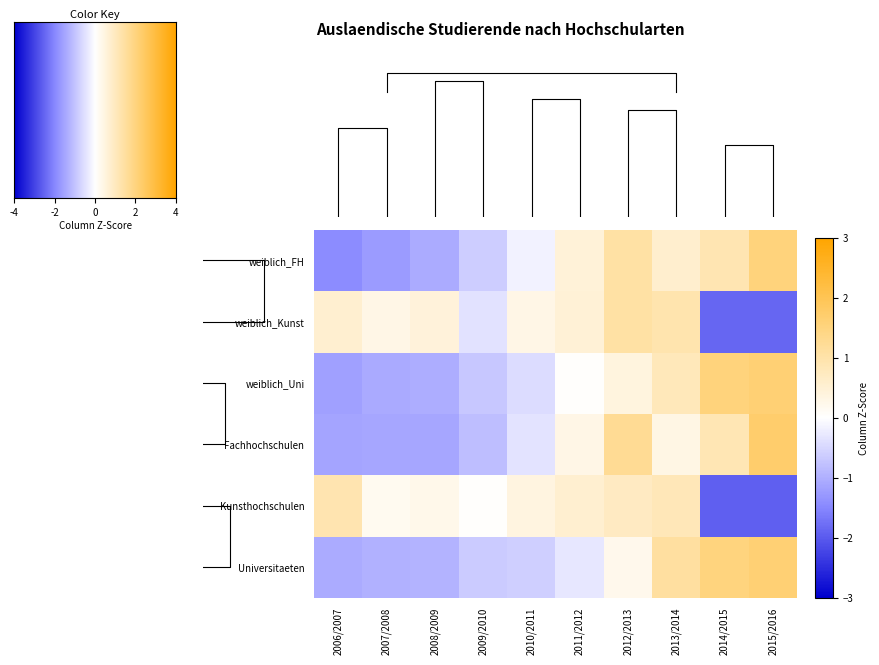

What is the highest value of the weiblich_Uni series?

1.6